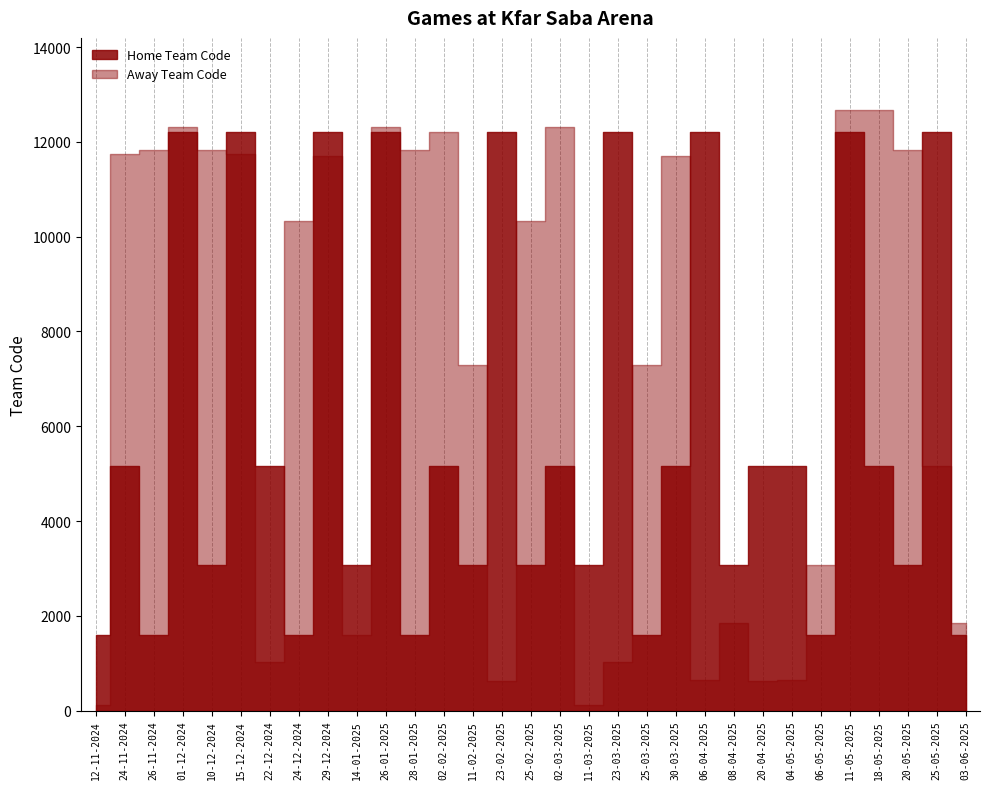

What is the greatest value displayed?

12676